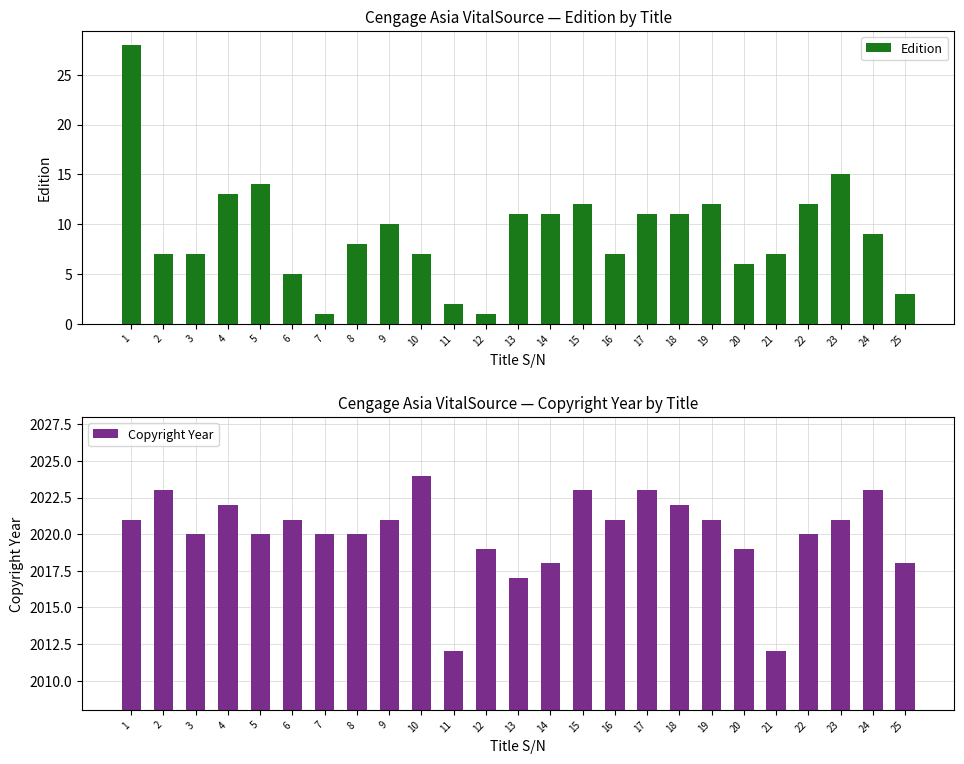

The value of Edition at 18 is 4. True or false?

False